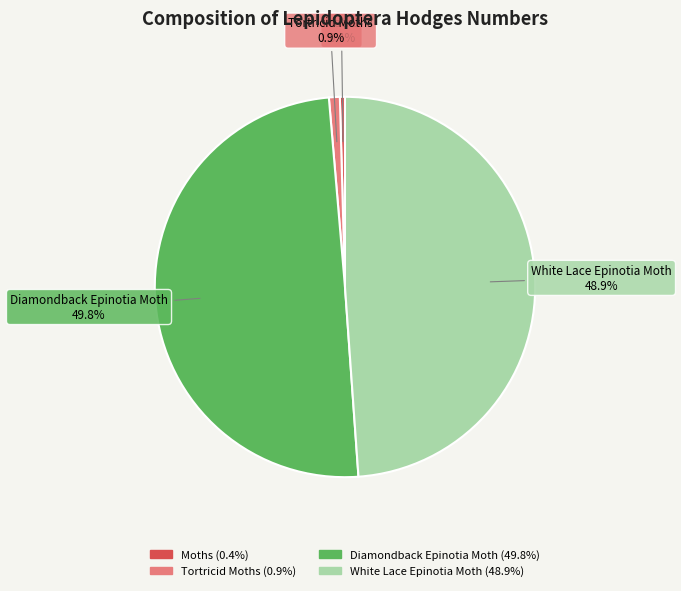

Do Tortricid Moths and Diamondback Epinotia Moth together represent more than half of the pie?

Yes